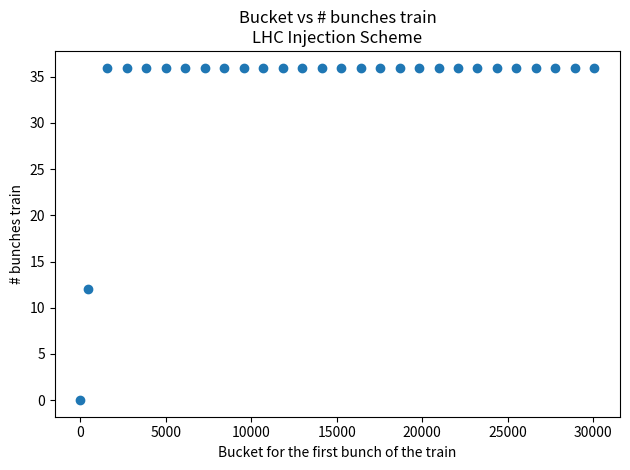

What Y value in the scatter plot is closest to 18?

12